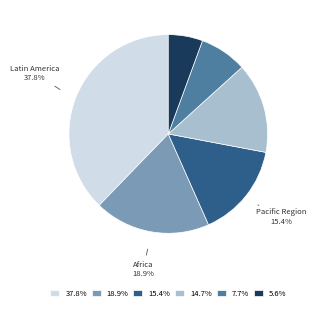

What is the ratio of the value at 14.7% to the value at 18.9%?

0.8